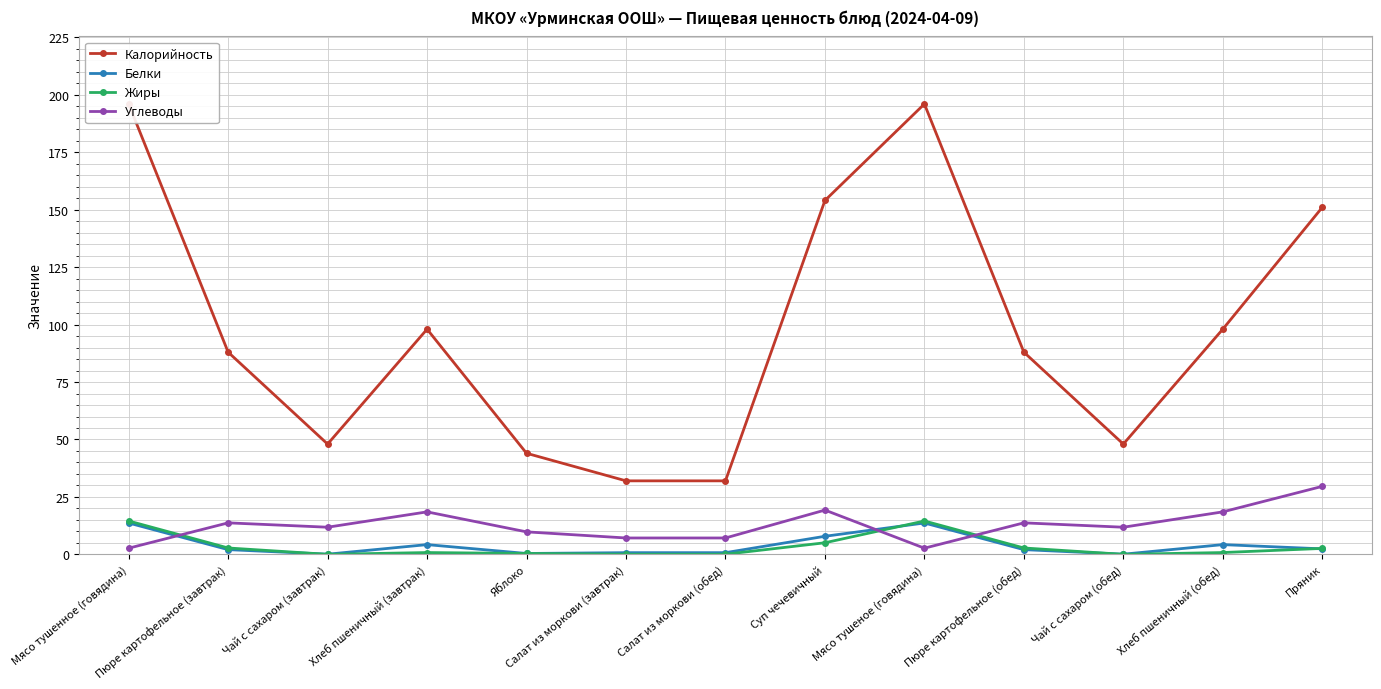

What is the spread (max minus min) of values at Салат из моркови (обед)?

31.9